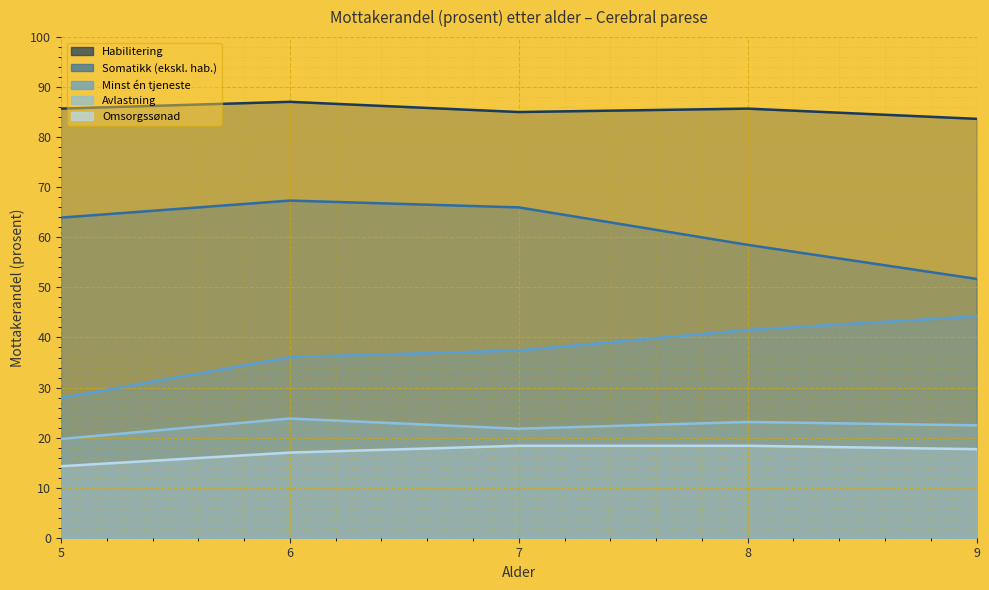

At how many categories does at least one series exceed 24?

5